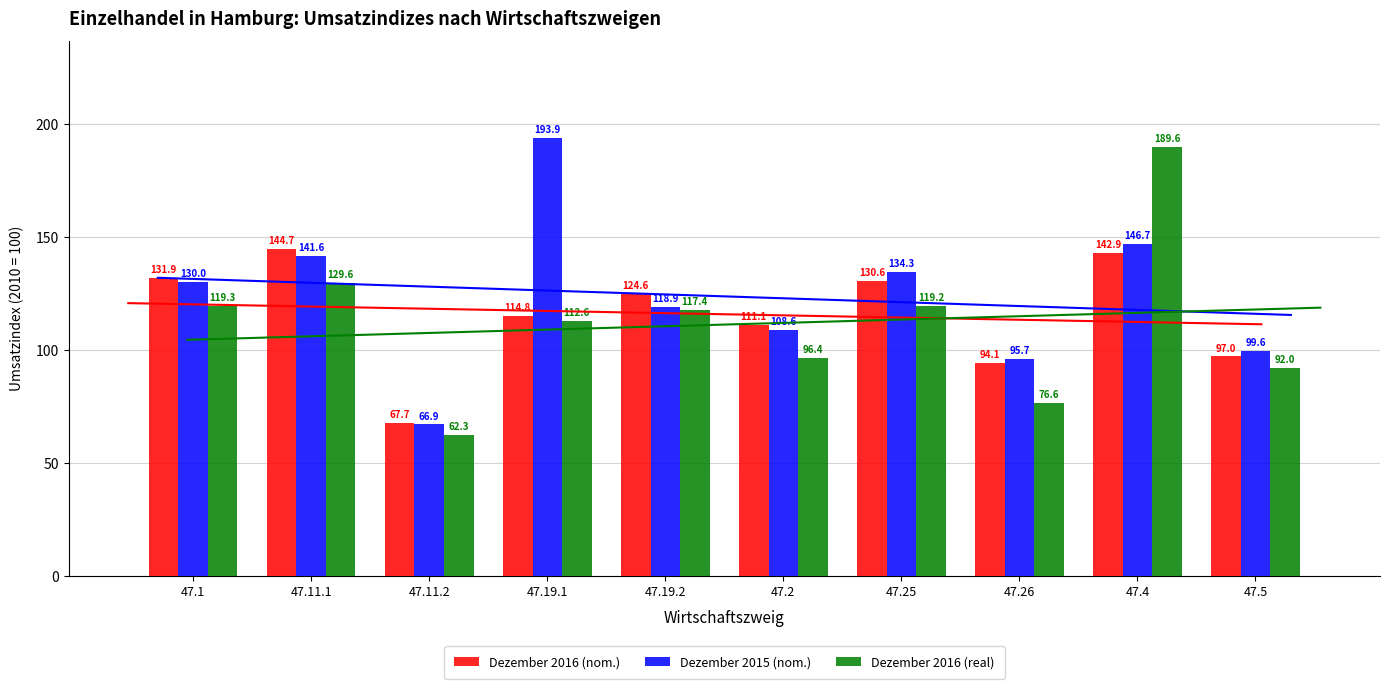

What is the total value across all series at 47.5?

288.6